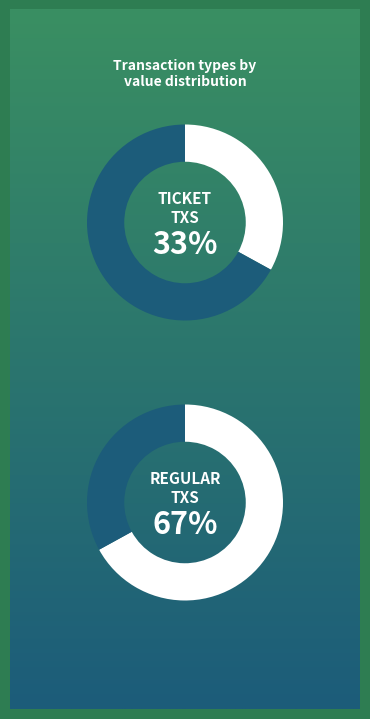

Which category has the smallest portion of the pie?

Ticket